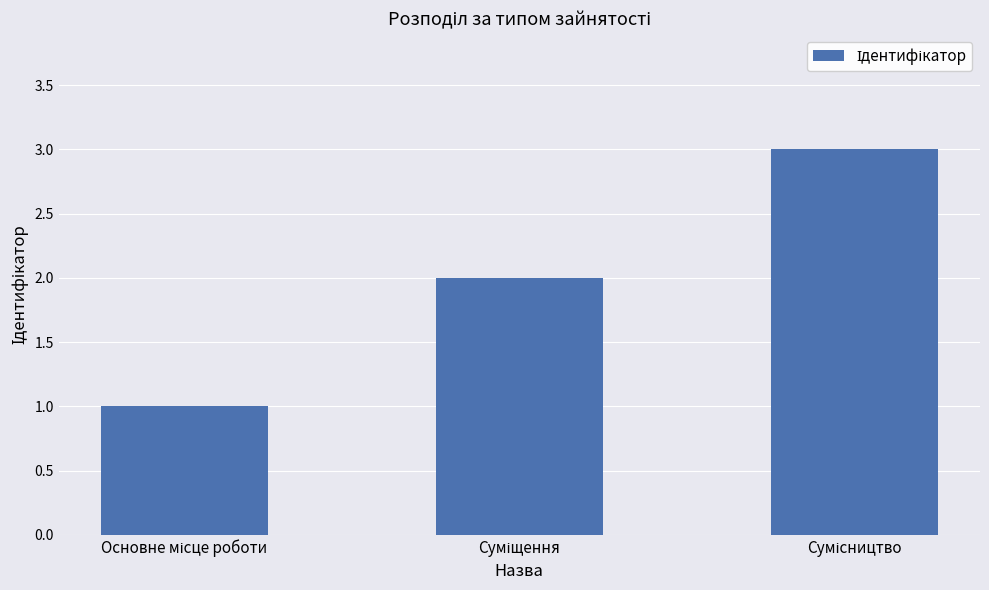

Count the number of categories in the chart.

3